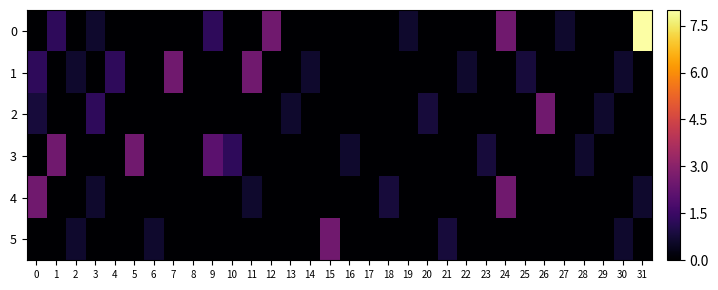

Reading right to left, transcribe all the data shown in this chart.

0: 31=8.0	30=0.0	29=0.0	28=0.0	27=0.6	26=0.0	25=0.0	24=2.5	23=0.0	22=0.0	21=0.0	20=0.0	19=0.6	18=0.0	17=0.0	16=0.0	15=0.0	14=0.0	13=0.0	12=2.5	11=0.0	10=0.0	9=1.3	8=0.0	7=0.0	6=0.0	5=0.0	4=0.0	3=0.6	2=0.0	1=1.3	0=0.0
1: 31=0.0	30=0.6	29=0.0	28=0.0	27=0.0	26=0.0	25=0.8	24=0.0	23=0.0	22=0.6	21=0.0	20=0.0	19=0.0	18=0.0	17=0.0	16=0.0	15=0.0	14=0.6	13=0.0	12=0.0	11=2.5	10=0.0	9=0.0	8=0.0	7=2.5	6=0.0	5=0.0	4=1.3	3=0.0	2=0.6	1=0.0	0=1.3
2: 31=0.0	30=0.0	29=0.6	28=0.0	27=0.0	26=2.5	25=0.0	24=0.0	23=0.0	22=0.0	21=0.0	20=0.8	19=0.0	18=0.0	17=0.0	16=0.0	15=0.0	14=0.0	13=0.6	12=0.0	11=0.0	10=0.0	9=0.0	8=0.0	7=0.0	6=0.0	5=0.0	4=0.0	3=1.3	2=0.0	1=0.0	0=0.8
3: 31=0.0	30=0.0	29=0.0	28=0.6	27=0.0	26=0.0	25=0.0	24=0.0	23=0.8	22=0.0	21=0.0	20=0.0	19=0.0	18=0.0	17=0.0	16=0.6	15=0.0	14=0.0	13=0.0	12=0.0	11=0.0	10=1.3	9=2.1	8=0.0	7=0.0	6=0.0	5=2.5	4=0.0	3=0.0	2=0.0	1=2.5	0=0.0
4: 31=0.6	30=0.0	29=0.0	28=0.0	27=0.0	26=0.0	25=0.0	24=2.5	23=0.0	22=0.0	21=0.0	20=0.0	19=0.0	18=0.8	17=0.0	16=0.0	15=0.0	14=0.0	13=0.0	12=0.0	11=0.6	10=0.0	9=0.0	8=0.0	7=0.0	6=0.0	5=0.0	4=0.0	3=0.6	2=0.0	1=0.0	0=2.5
5: 31=0.0	30=0.6	29=0.0	28=0.0	27=0.0	26=0.0	25=0.0	24=0.0	23=0.0	22=0.0	21=0.8	20=0.0	19=0.0	18=0.0	17=0.0	16=0.0	15=2.5	14=0.0	13=0.0	12=0.0	11=0.0	10=0.0	9=0.0	8=0.0	7=0.0	6=0.6	5=0.0	4=0.0	3=0.0	2=0.6	1=0.0	0=0.0